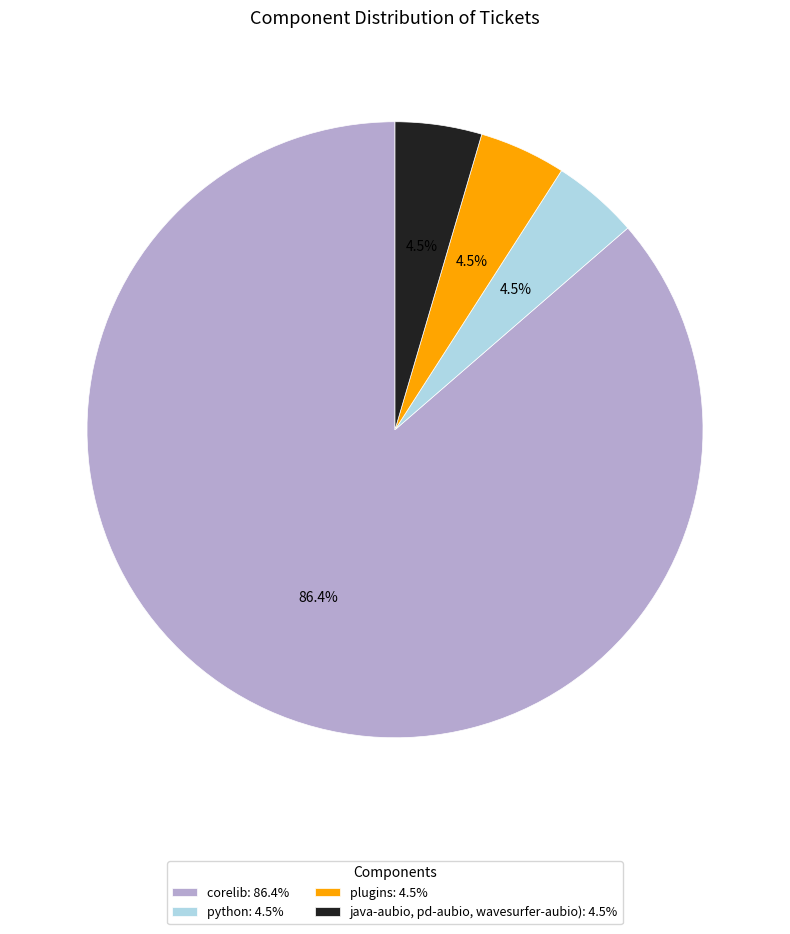

Does java-aubio, pd-aubio, wavesurfer-aubio) account for over 50% of the chart?

No